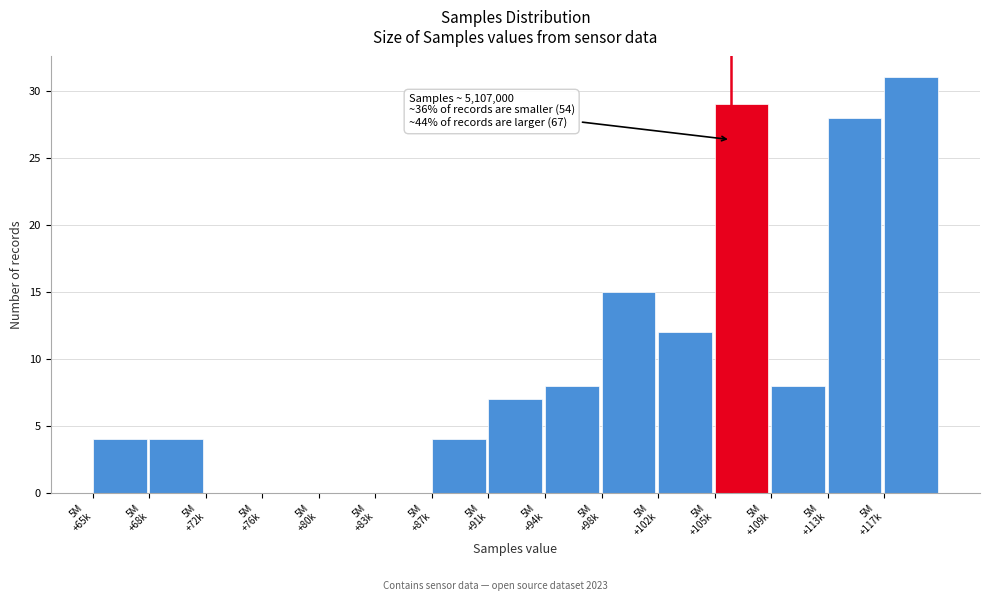

What is the sum of all values?

150